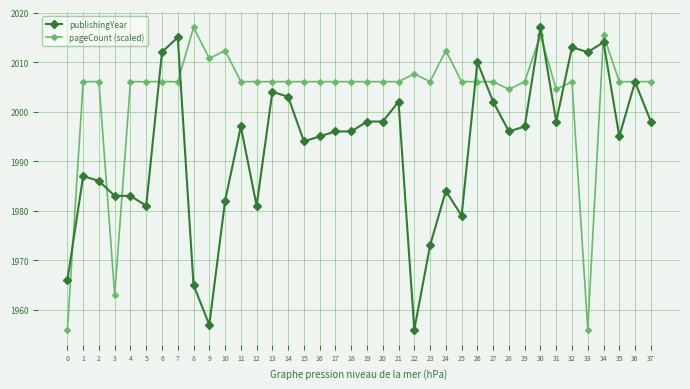

What is the lowest value of the publishingYear series?

1956.0